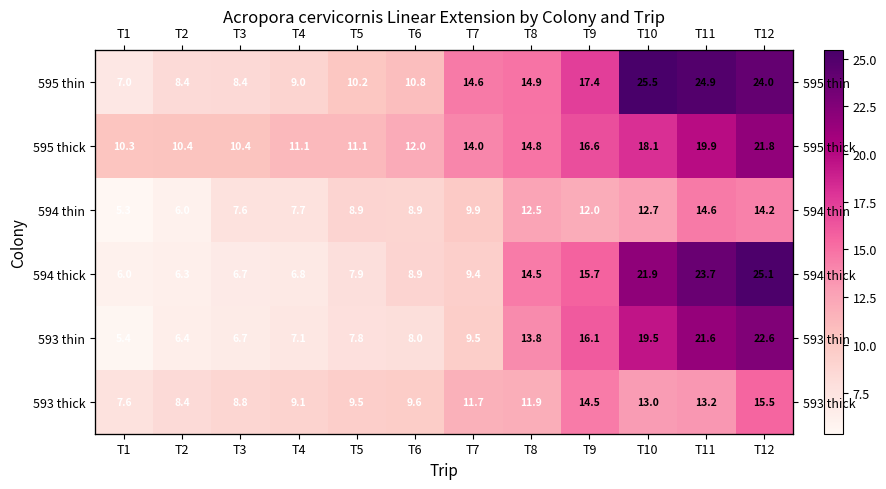

Is it true that 594 thick equals 34.9 at T10?

False